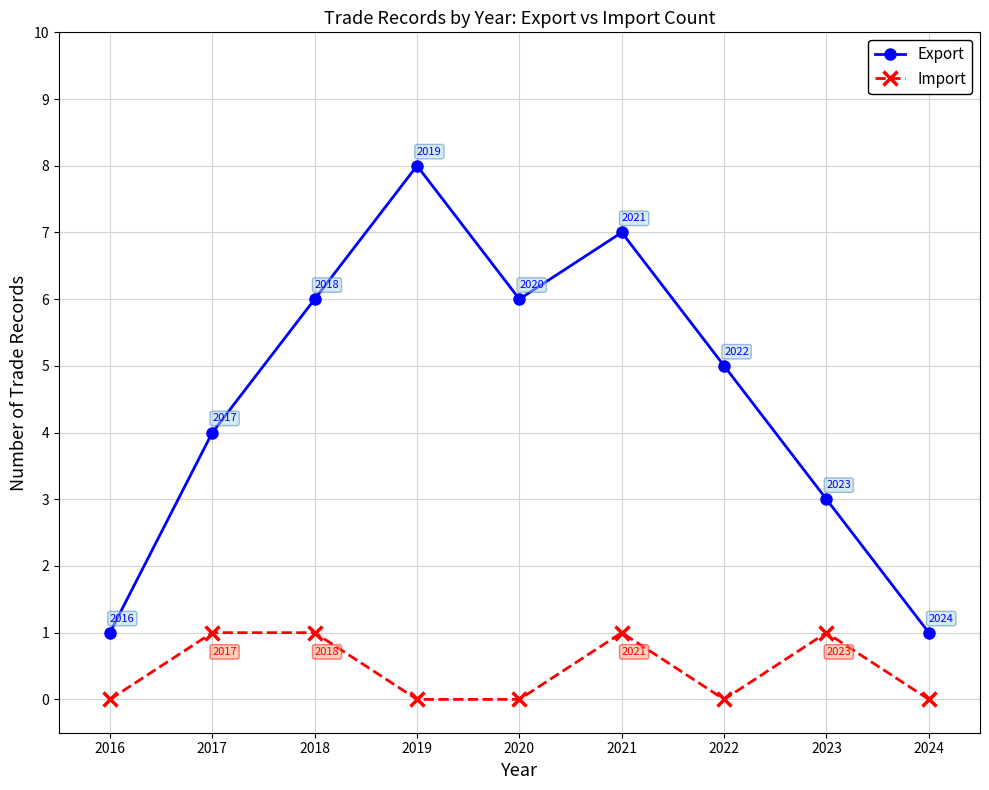

Where is Export nearest to the value 4?

2017